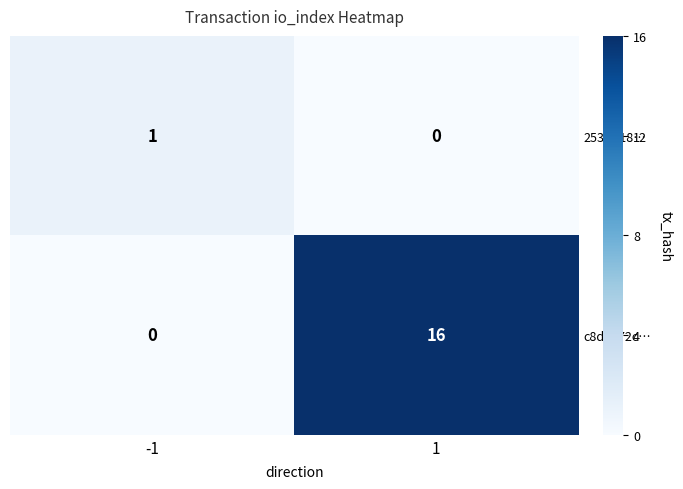

Which series has the largest range (max minus min)?

c8d8772c…